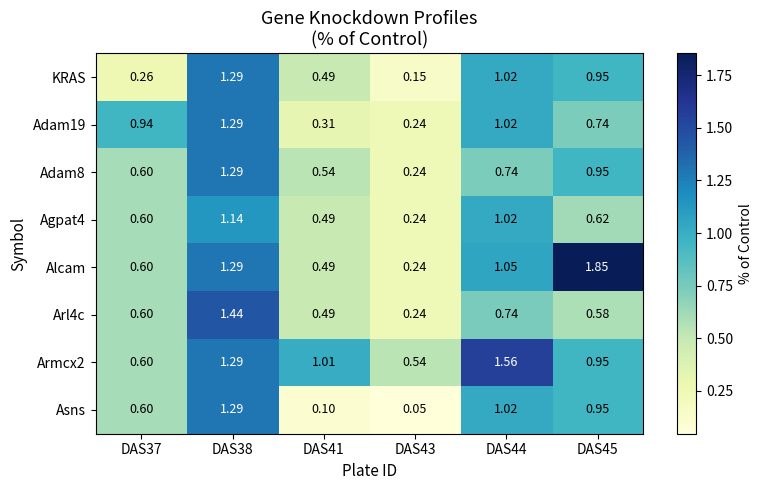

Which series has the widest spread of values?

Alcam